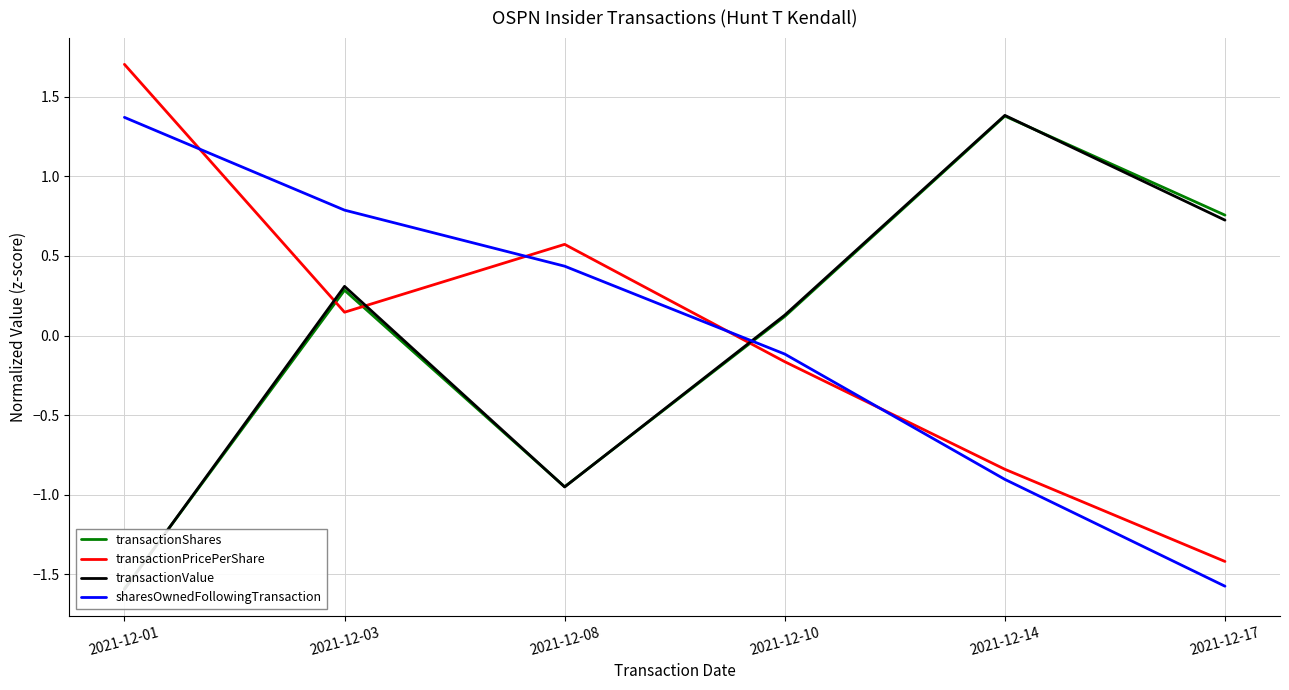

At how many categories does at least one series exceed -1?

6